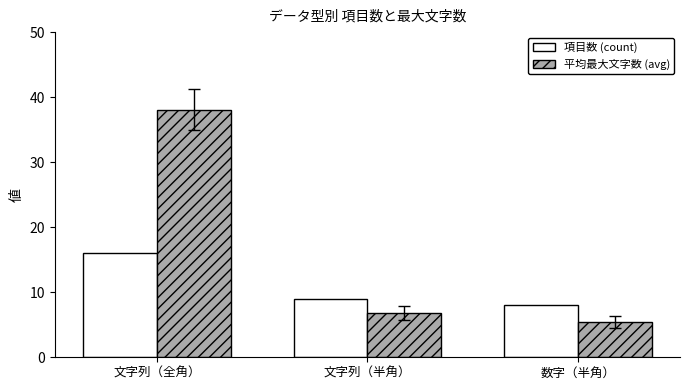

What is the total value across all series at 文字列（全角）?

54.1